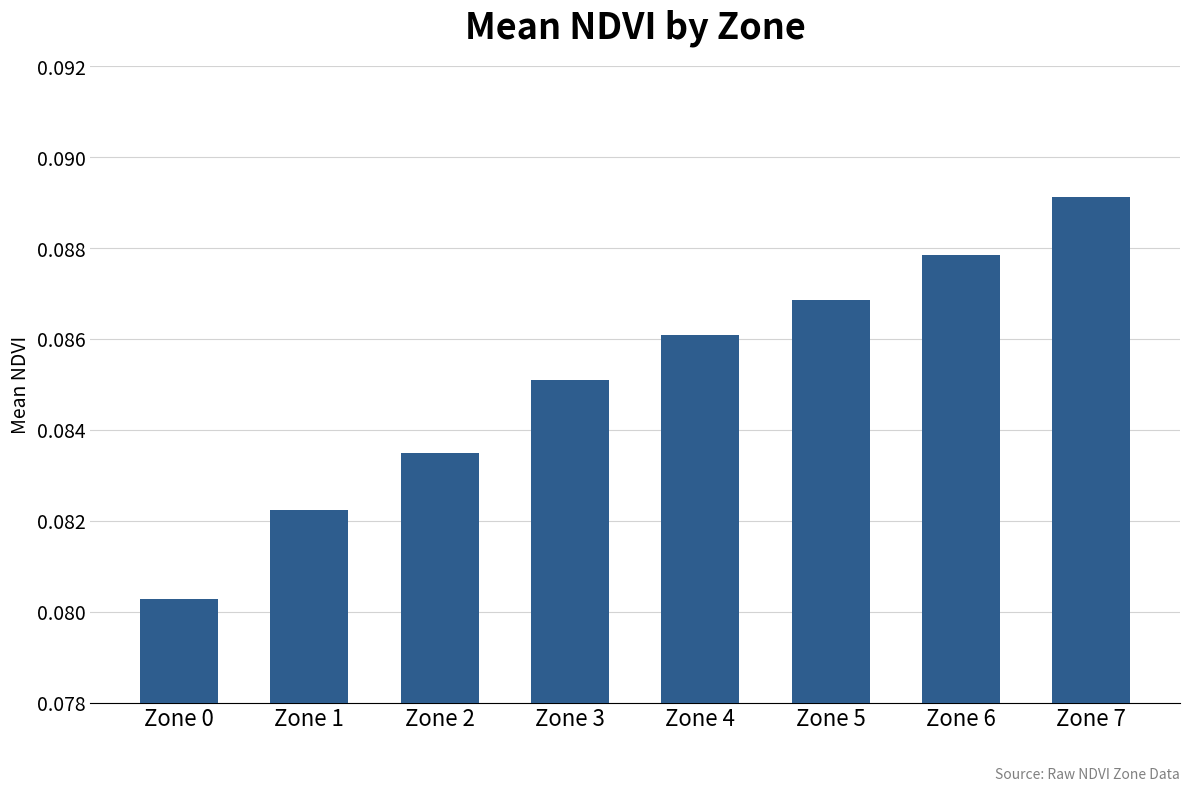

Rank the categories by value from lowest to highest.

Zone 0, Zone 1, Zone 2, Zone 3, Zone 4, Zone 5, Zone 6, Zone 7